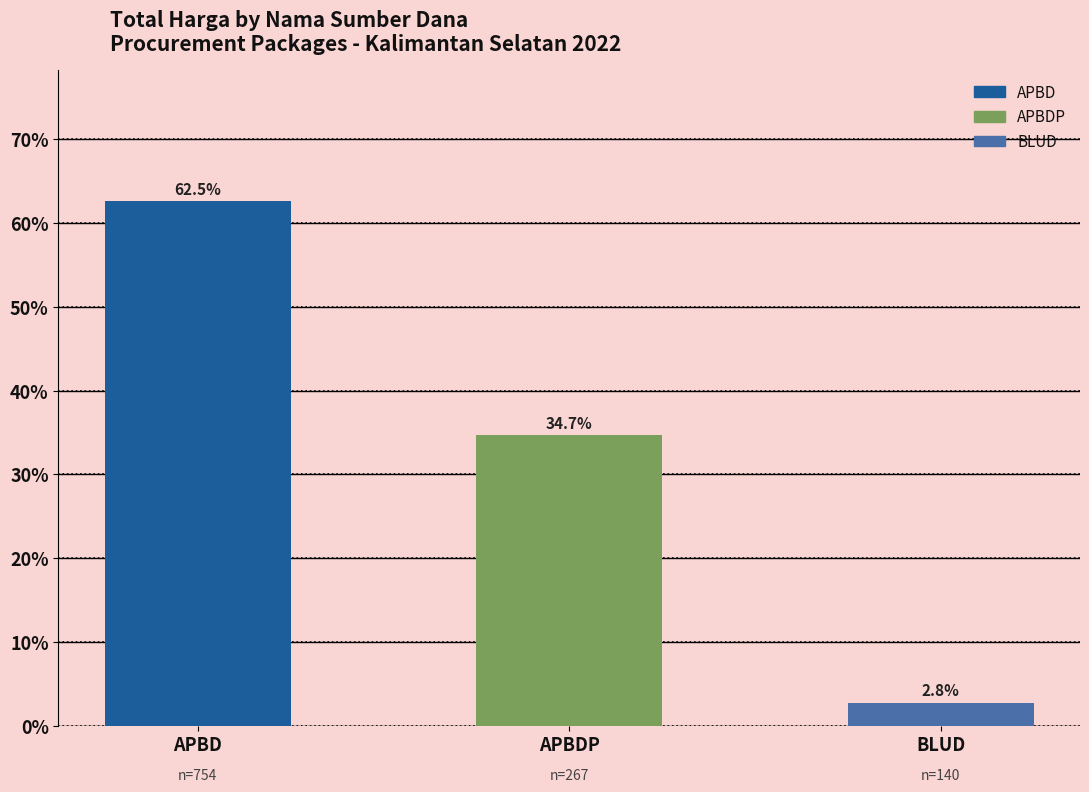

The value at APBD is 62.5. True or false?

True